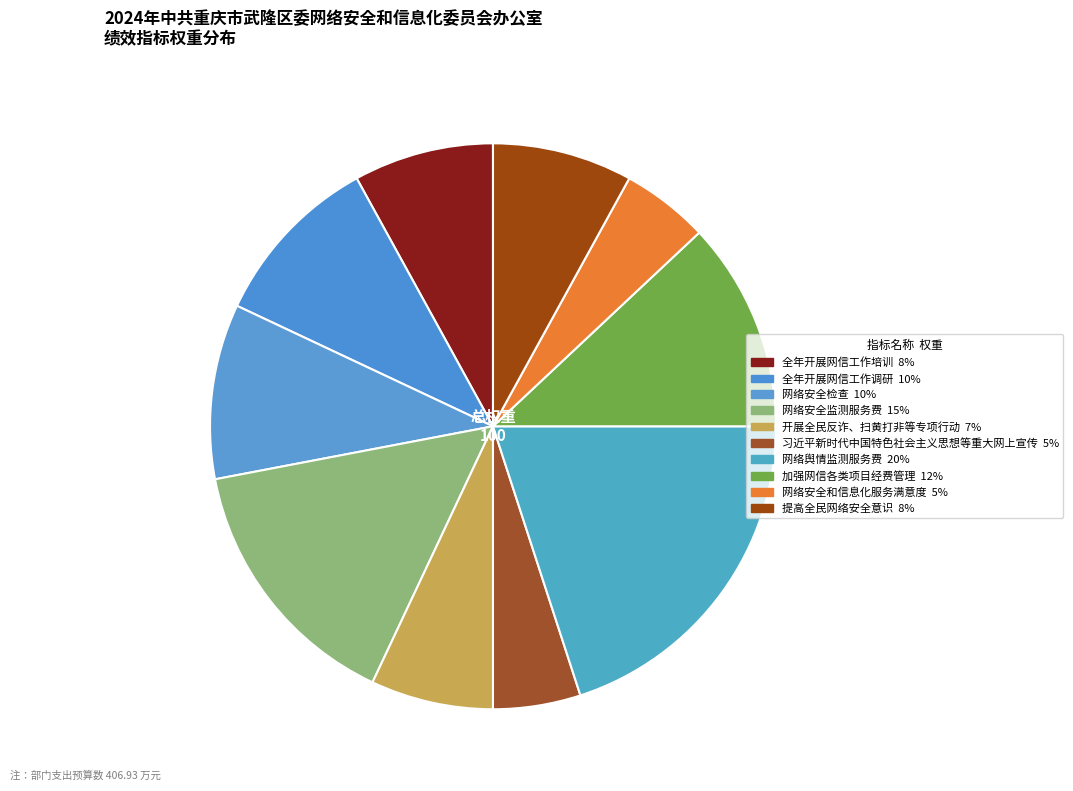

How many slices are in this pie chart?

10